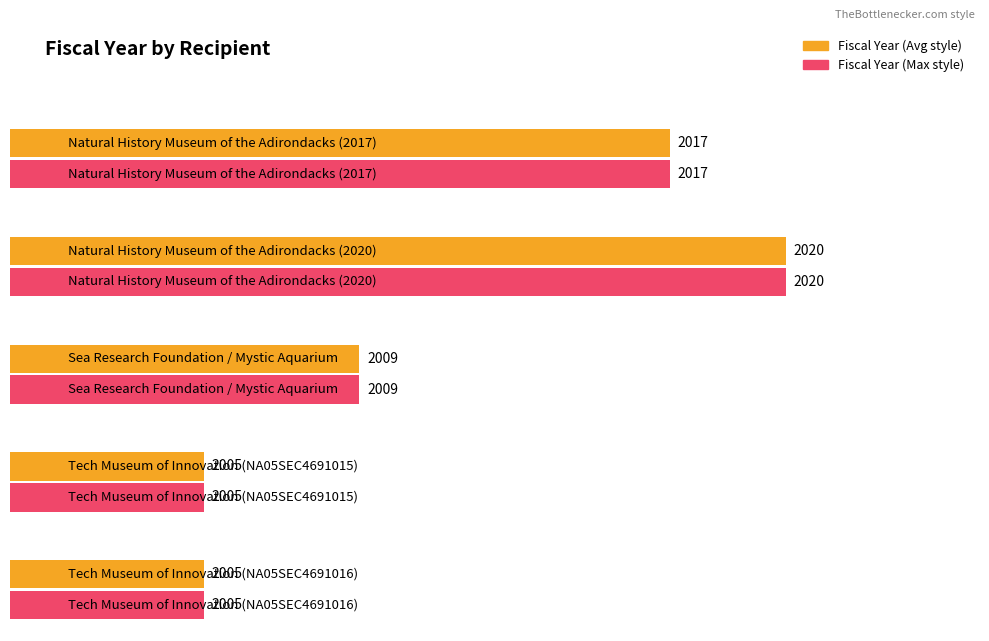

Is it true that the value at Tech Museum of Innovation
(NA05SEC4691015) is 2005?

True